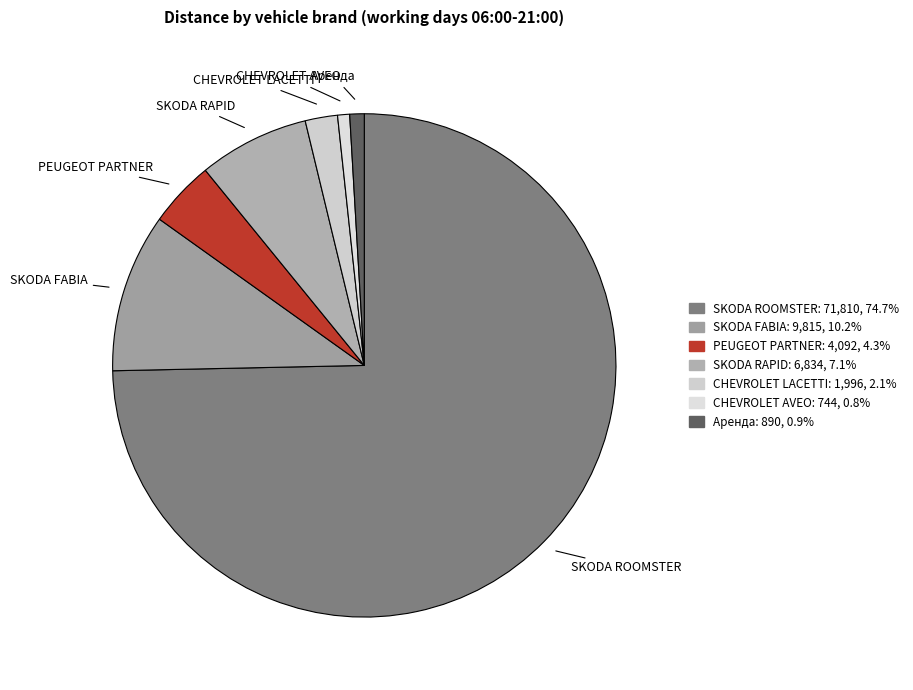

True or false: SKODA FABIA accounts for 10% of the total.

True